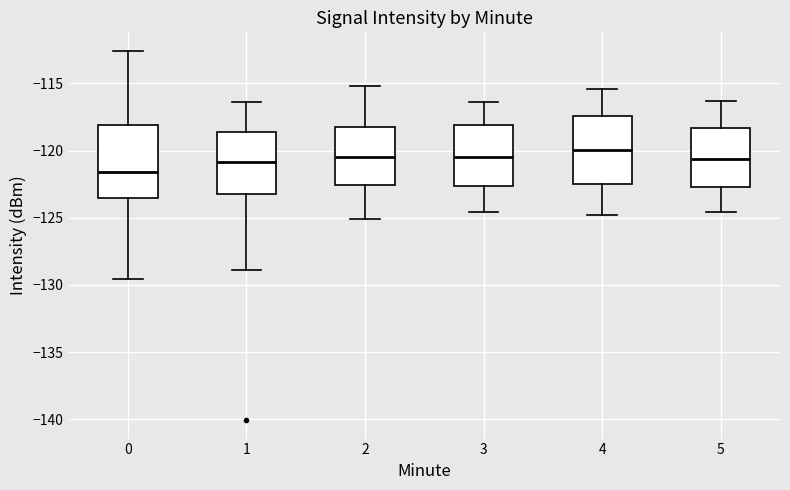

Where does the lower whisker of the box at x = 1 end on the y-axis? The values are not printed on the chart, so give them approximately, as read against the axis.

-129.0